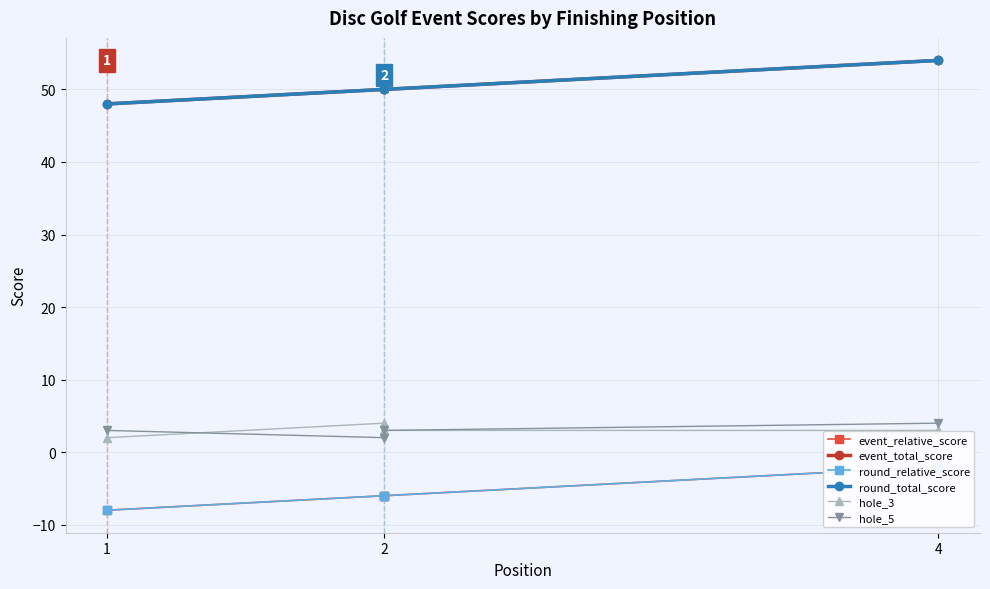

Is the value of event_relative_score at 2 greater than the value of event_total_score at 2?

No